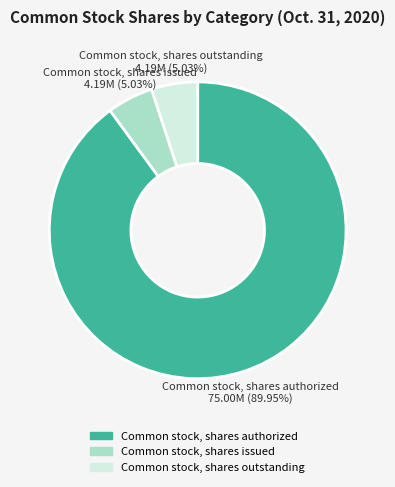

How many slices are in this pie chart?

3